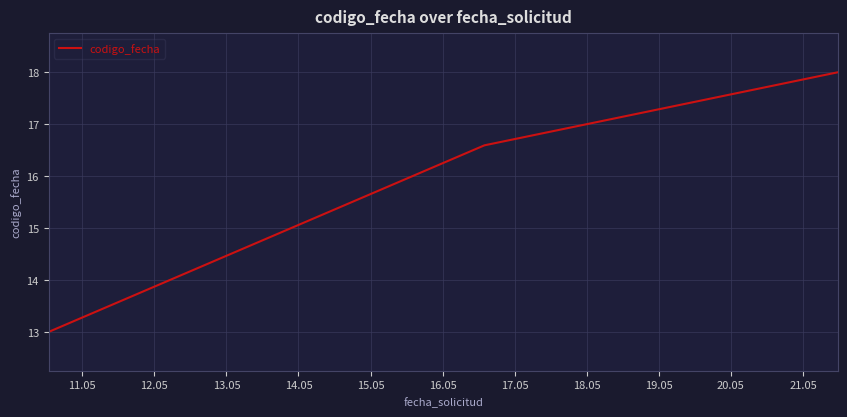

What is the sum of all values?

47.6